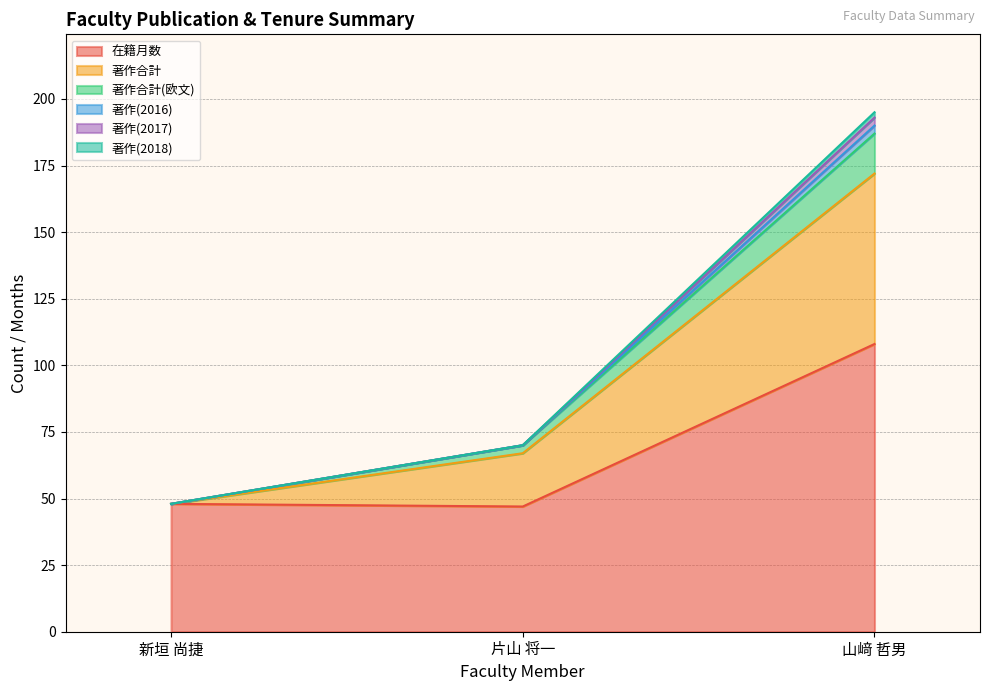

Is it true that 在籍月数 equals 14 at 片山 将一?

False